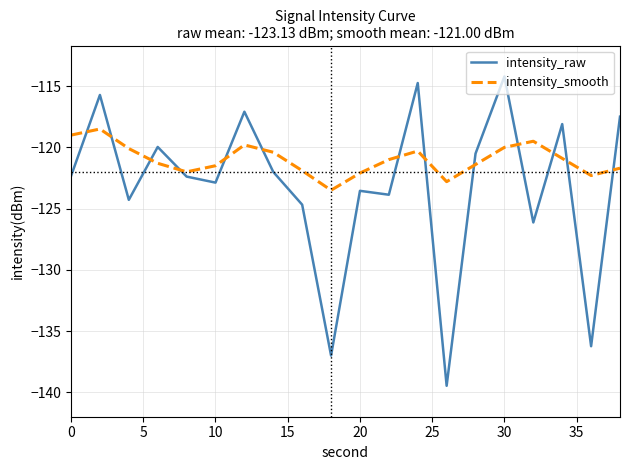

How many times do intensity_smooth and intensity_raw cross each other?

13